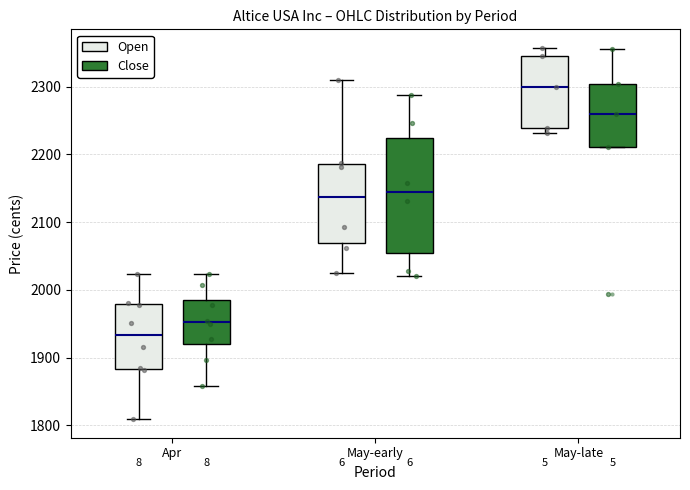

Comparing the boxes themselves (not the whiskers), which one is the tallest?

May-early (Close)